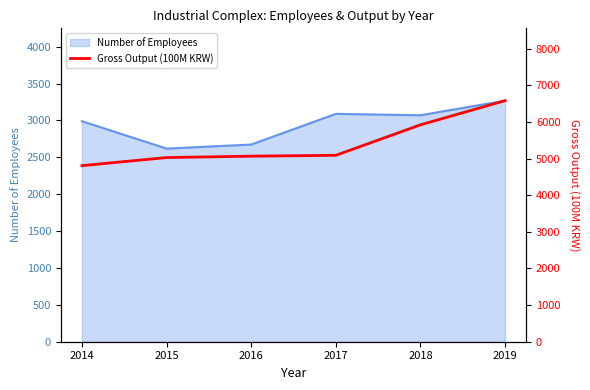

What is the minimum value for Number of Employees?

2618